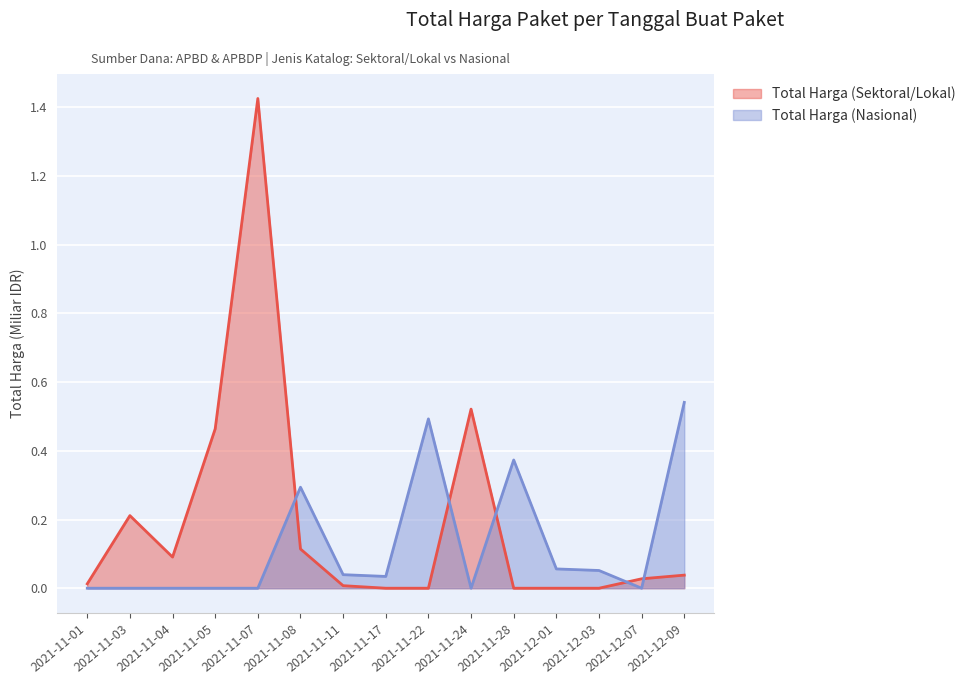

Where do Total Harga (Nasional) and Total Harga (Sektoral/Lokal) first cross each other?

2021-11-07 and 2021-11-08